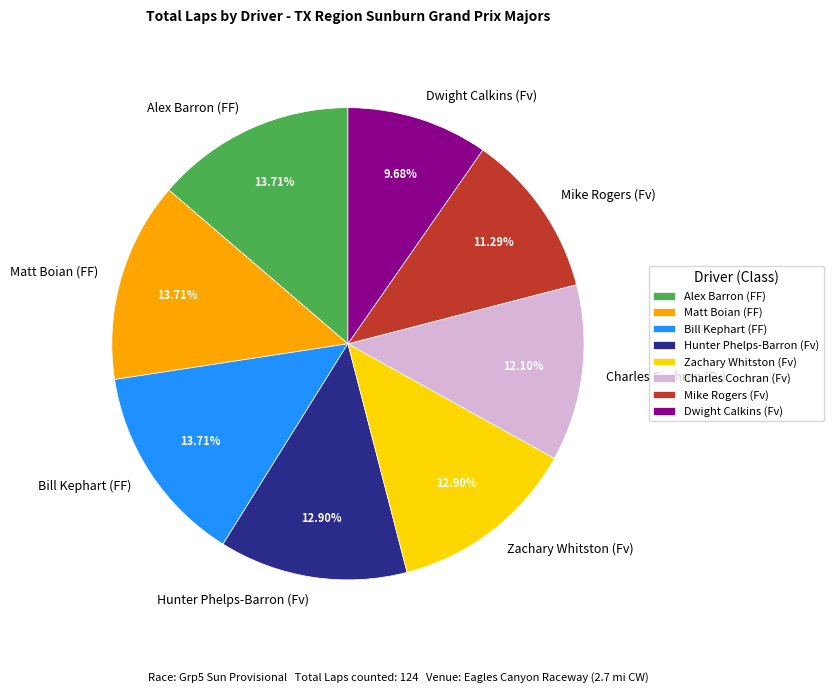

What is the smallest slice in the pie chart?

Dwight Calkins (Fv)